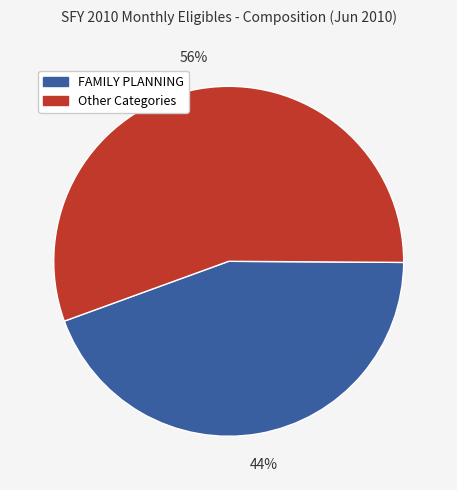

To the nearest percent, what is the average slice percentage?

50%